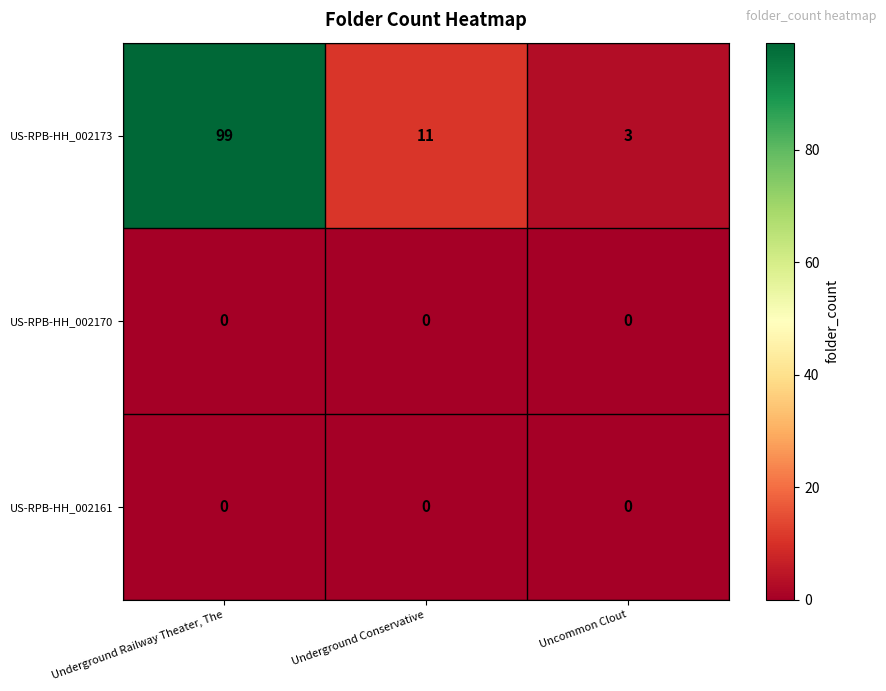

At which category is the sum across all series the highest?

Underground Railway Theater, The